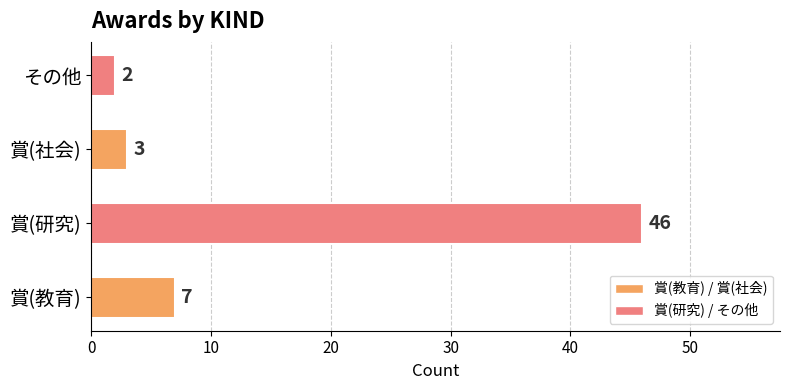

Which has a higher value, 賞(社会) or その他?

賞(社会)